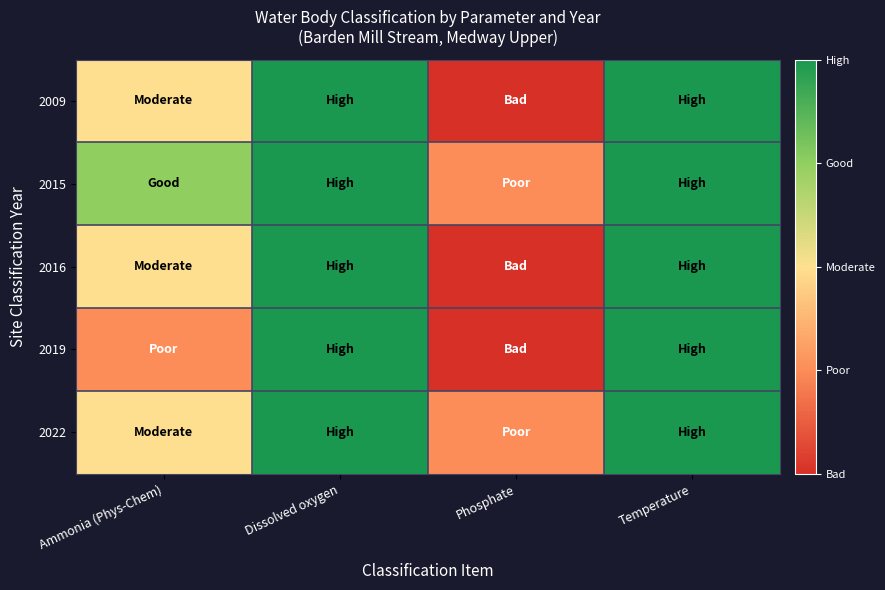

Reading right to left, extract all data points from this chart.

2009: Temperature=5	Phosphate=1	Dissolved oxygen=5	Ammonia (Phys-Chem)=3
2015: Temperature=5	Phosphate=2	Dissolved oxygen=5	Ammonia (Phys-Chem)=4
2016: Temperature=5	Phosphate=1	Dissolved oxygen=5	Ammonia (Phys-Chem)=3
2019: Temperature=5	Phosphate=1	Dissolved oxygen=5	Ammonia (Phys-Chem)=2
2022: Temperature=5	Phosphate=2	Dissolved oxygen=5	Ammonia (Phys-Chem)=3